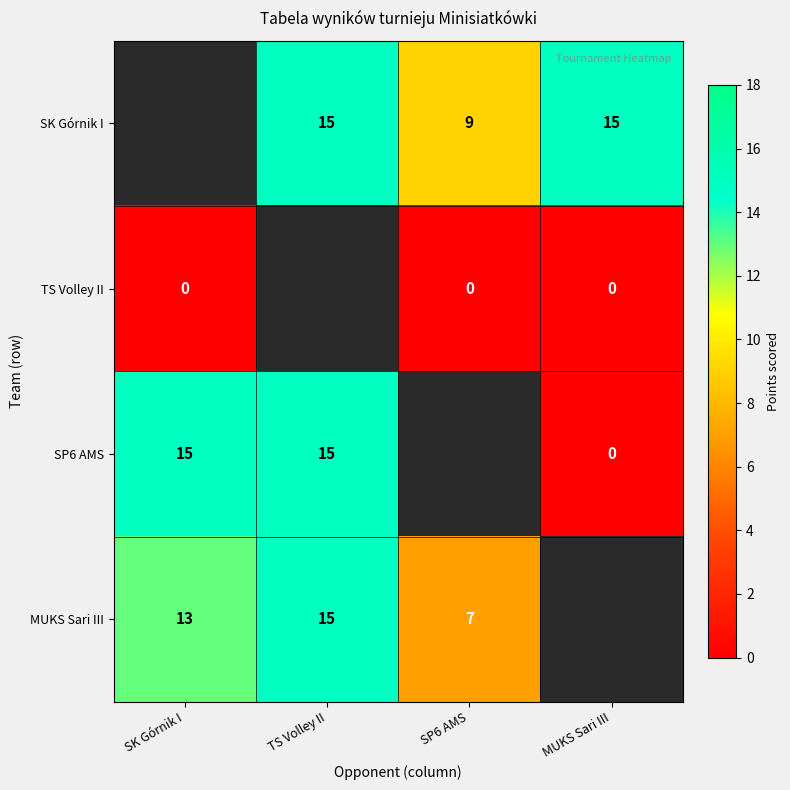

What is the difference between the highest and lowest values at SP6 AMS?

9